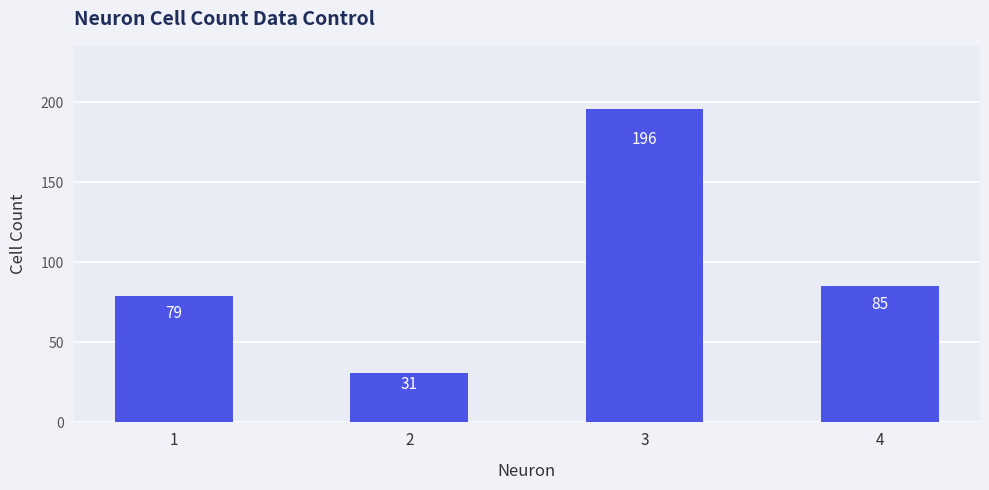

Reading left to right, transcribe all the data shown in this chart.

79	31	196	85